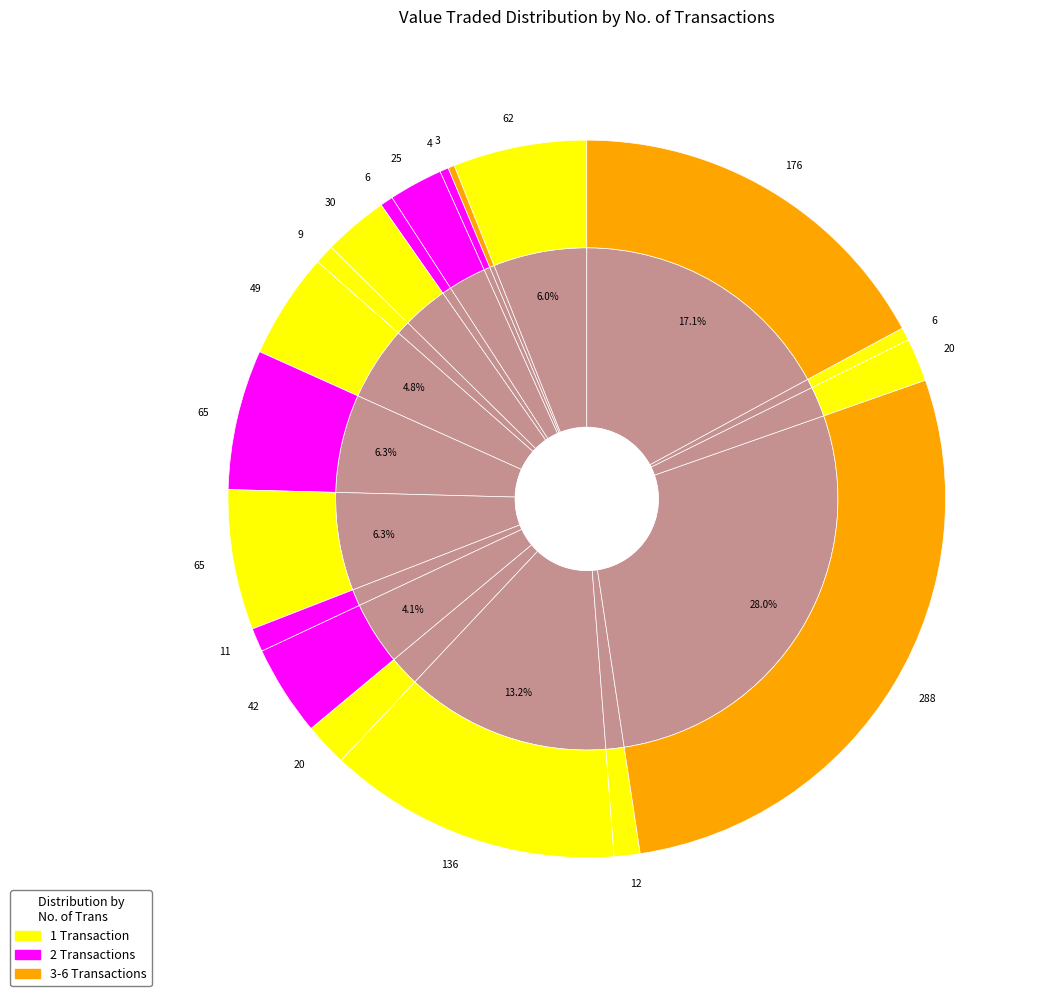

Is there a majority slice in this chart?

No